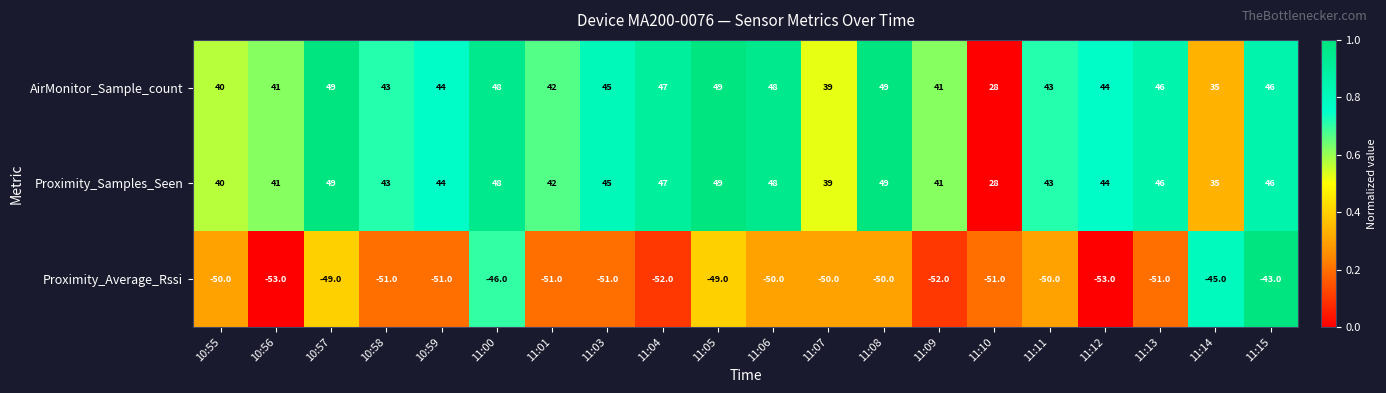

The AirMonitor_Sample_count series shows 13 at 10:58. True or false?

False